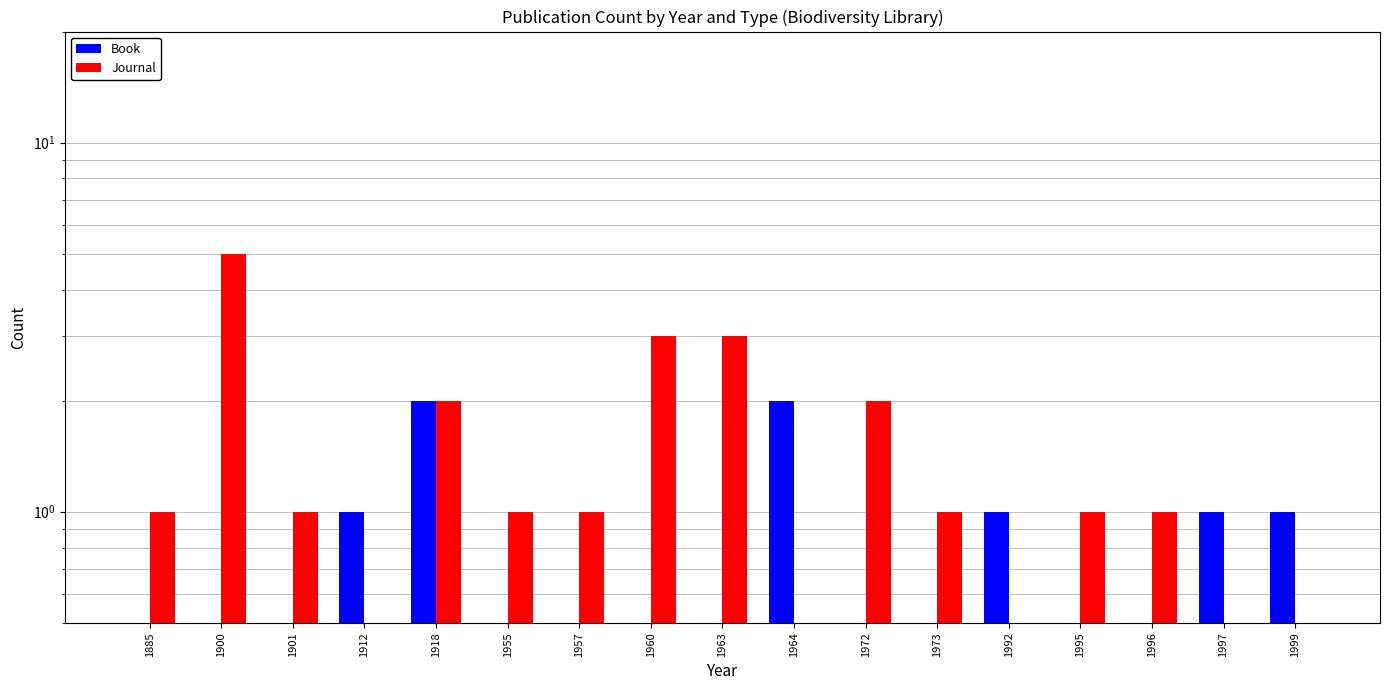

Is it true that Book equals 1 at 1912?

True